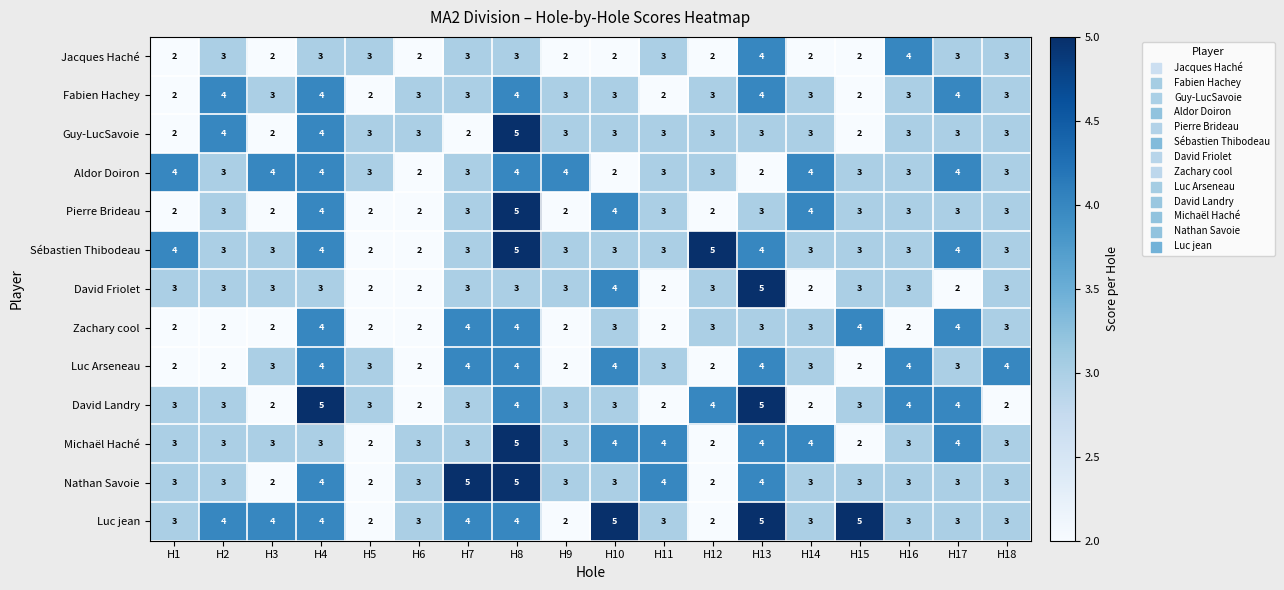

How many distinct data groups are displayed?

13